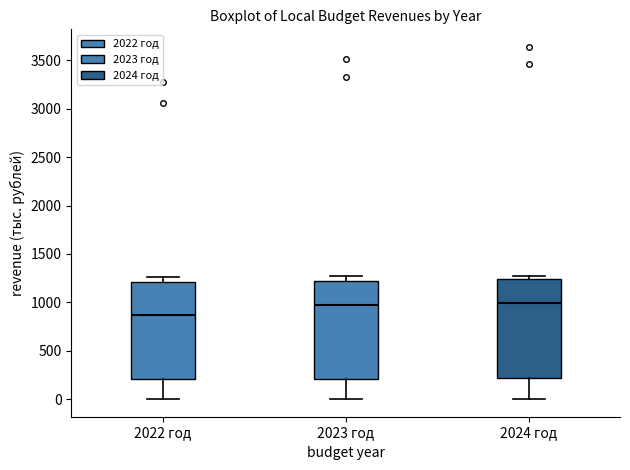

Reading left to right, transcribe this box plot: for each box, give where its median line is, the range the box spans, and where its two whiskers end, as read against the y-axis. The values are not printed on the chart, so give them approximately, as read against the axis.

2022 год: median 850, box 200 to 1200, whiskers 0 to 1250
2023 год: median 950, box 200 to 1200, whiskers 0 to 1250
2024 год: median 1000, box 200 to 1250, whiskers 0 to 1250 (just above the box's upper edge)